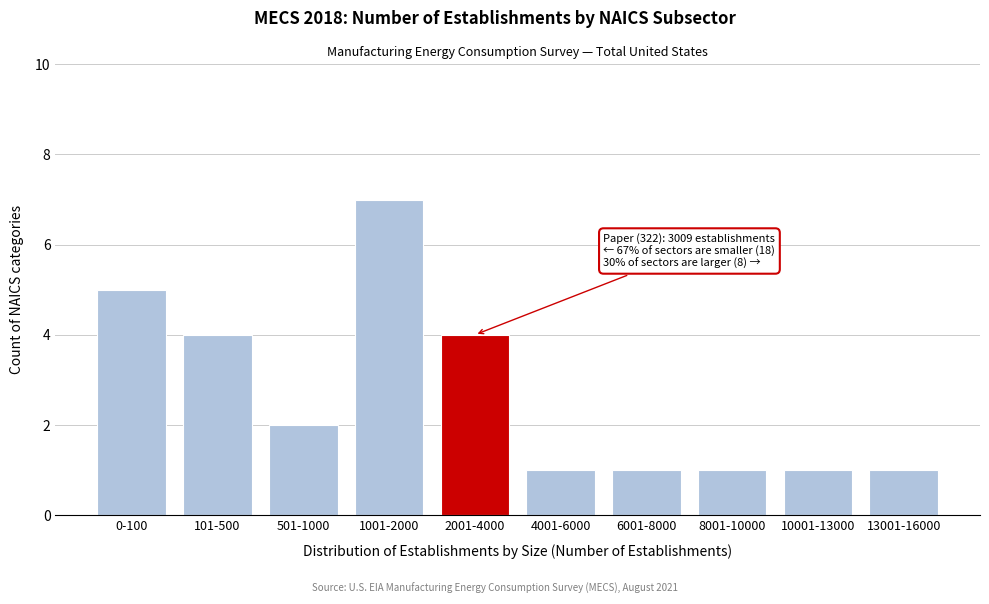

Reading right to left, what are all the values shown in this chart?

1	1	1	1	1	4	7	2	4	5